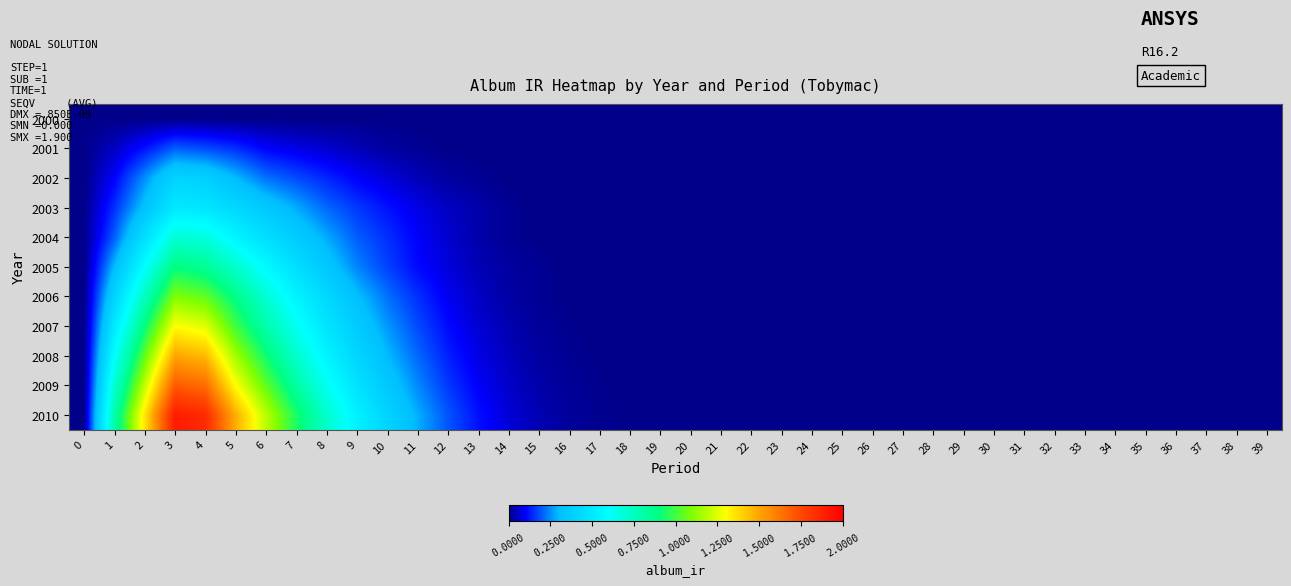

Reading right to left, extract all data points from this chart.

2000: 39=0.0	38=0.0	37=0.0	36=0.0	35=0.0	34=0.0	33=0.0	32=0.0	31=0.0	30=0.0	29=0.0	28=0.0	27=0.0	26=0.0	25=0.0	24=0.0	23=0.0	22=0.0	21=0.0	20=0.0	19=0.0	18=0.0	17=0.0	16=0.0	15=0.0	14=0.0	13=0.0	12=0.0	11=0.0	10=0.0	9=0.0	8=0.0	7=0.0	6=0.0	5=0.0	4=0.0	3=0.0	2=0.0	1=0.0	0=0.0
2001: 39=0.0	38=0.0	37=0.0	36=0.0	35=0.0	34=0.0	33=0.0	32=0.0	31=0.0	30=0.0	29=0.0	28=0.0	27=0.0	26=0.0	25=0.0	24=0.0	23=0.0	22=0.0	21=0.0	20=0.0	19=0.0	18=0.0	17=0.0	16=0.0	15=0.0	14=0.0	13=0.0	12=0.0	11=0.0	10=0.0	9=0.0	8=0.1	7=0.1	6=0.1	5=0.1	4=0.2	3=0.2	2=0.1	1=0.1	0=0.0
2002: 39=0.0	38=0.0	37=0.0	36=0.0	35=0.0	34=0.0	33=0.0	32=0.0	31=0.0	30=0.0	29=0.0	28=0.0	27=0.0	26=0.0	25=0.0	24=0.0	23=0.0	22=0.0	21=0.0	20=0.0	19=0.0	18=0.0	17=0.0	16=0.0	15=0.0	14=0.0	13=0.0	12=0.0	11=0.0	10=0.1	9=0.1	8=0.1	7=0.2	6=0.2	5=0.3	4=0.4	3=0.4	2=0.2	1=0.1	0=0.0
2003: 39=0.0	38=0.0	37=0.0	36=0.0	35=0.0	34=0.0	33=0.0	32=0.0	31=0.0	30=0.0	29=0.0	28=0.0	27=0.0	26=0.0	25=0.0	24=0.0	23=0.0	22=0.0	21=0.0	20=0.0	19=0.0	18=0.0	17=0.0	16=0.0	15=0.0	14=0.0	13=0.0	12=0.1	11=0.1	10=0.1	9=0.2	8=0.2	7=0.3	6=0.3	5=0.4	4=0.5	3=0.5	2=0.3	1=0.1	0=0.0
2004: 39=0.0	38=0.0	37=0.0	36=0.0	35=0.0	34=0.0	33=0.0	32=0.0	31=0.0	30=0.0	29=0.0	28=0.0	27=0.0	26=0.0	25=0.0	24=0.0	23=0.0	22=0.0	21=0.0	20=0.0	19=0.0	18=0.0	17=0.0	16=0.0	15=0.0	14=0.0	13=0.0	12=0.1	11=0.1	10=0.1	9=0.2	8=0.3	7=0.4	6=0.5	5=0.6	4=0.7	3=0.7	2=0.5	1=0.2	0=0.0
2005: 39=0.0	38=0.0	37=0.0	36=0.0	35=0.0	34=0.0	33=0.0	32=0.0	31=0.0	30=0.0	29=0.0	28=0.0	27=0.0	26=0.0	25=0.0	24=0.0	23=0.0	22=0.0	21=0.0	20=0.0	19=0.0	18=0.0	17=0.0	16=0.0	15=0.0	14=0.0	13=0.0	12=0.1	11=0.1	10=0.2	9=0.2	8=0.3	7=0.5	6=0.6	5=0.7	4=0.8	3=0.9	2=0.6	1=0.3	0=0.0
2006: 39=0.0	38=0.0	37=0.0	36=0.0	35=0.0	34=0.0	33=0.0	32=0.0	31=0.0	30=0.0	29=0.0	28=0.0	27=0.0	26=0.0	25=0.0	24=0.0	23=0.0	22=0.0	21=0.0	20=0.0	19=0.0	18=0.0	17=0.0	16=0.0	15=0.0	14=0.0	13=0.1	12=0.1	11=0.1	10=0.2	9=0.3	8=0.4	7=0.6	6=0.7	5=0.9	4=1.1	3=1.1	2=0.8	1=0.4	0=0.0
2007: 39=0.0	38=0.0	37=0.0	36=0.0	35=0.0	34=0.0	33=0.0	32=0.0	31=0.0	30=0.0	29=0.0	28=0.0	27=0.0	26=0.0	25=0.0	24=0.0	23=0.0	22=0.0	21=0.0	20=0.0	19=0.0	18=0.0	17=0.0	16=0.0	15=0.0	14=0.0	13=0.1	12=0.1	11=0.2	10=0.3	9=0.4	8=0.5	7=0.6	6=0.8	5=1.0	4=1.2	3=1.3	2=0.9	1=0.5	0=0.0
2008: 39=0.0	38=0.0	37=0.0	36=0.0	35=0.0	34=0.0	33=0.0	32=0.0	31=0.0	30=0.0	29=0.0	28=0.0	27=0.0	26=0.0	25=0.0	24=0.0	23=0.0	22=0.0	21=0.0	20=0.0	19=0.0	18=0.0	17=0.0	16=0.0	15=0.0	14=0.0	13=0.1	12=0.1	11=0.2	10=0.3	9=0.4	8=0.6	7=0.7	6=0.9	5=1.1	4=1.4	3=1.5	2=1.1	1=0.6	0=0.0
2009: 39=0.0	38=0.0	37=0.0	36=0.0	35=0.0	34=0.0	33=0.0	32=0.0	31=0.0	30=0.0	29=0.0	28=0.0	27=0.0	26=0.0	25=0.0	24=0.0	23=0.0	22=0.0	21=0.0	20=0.0	19=0.0	18=0.0	17=0.0	16=0.0	15=0.0	14=0.1	13=0.1	12=0.2	11=0.2	10=0.3	9=0.5	8=0.6	7=0.8	6=1.1	5=1.3	4=1.6	3=1.7	2=1.2	1=0.7	0=0.0
2010: 39=0.0	38=0.0	37=0.0	36=0.0	35=0.0	34=0.0	33=0.0	32=0.0	31=0.0	30=0.0	29=0.0	28=0.0	27=0.0	26=0.0	25=0.0	24=0.0	23=0.0	22=0.0	21=0.0	20=0.0	19=0.0	18=0.0	17=0.0	16=0.0	15=0.0	14=0.1	13=0.1	12=0.2	11=0.3	10=0.4	9=0.5	8=0.7	7=0.9	6=1.2	5=1.5	4=1.9	3=1.9	2=1.4	1=0.8	0=0.0